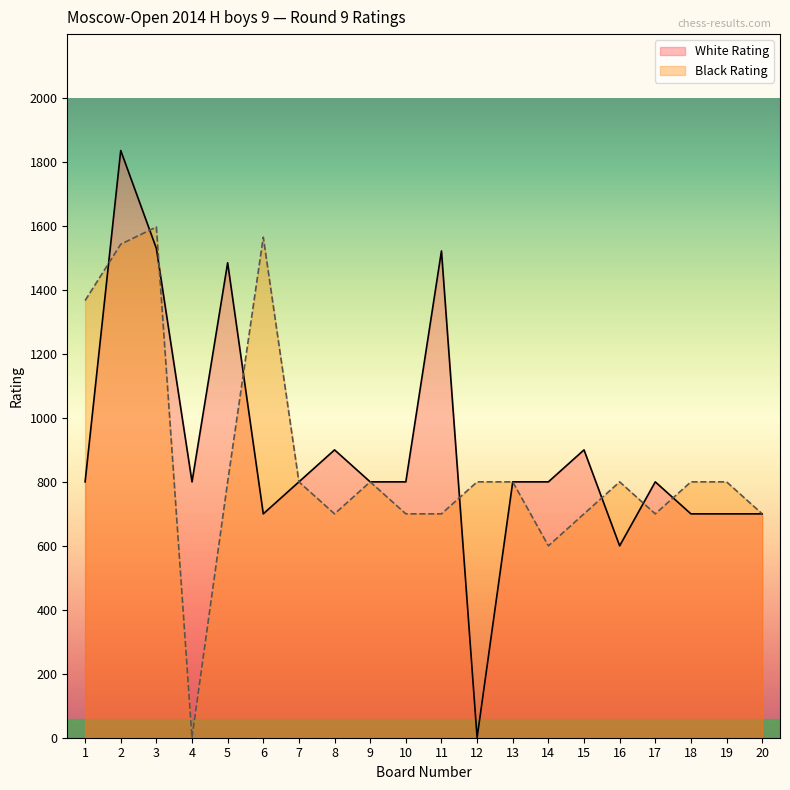

The Black Rating series shows 414 at 17. True or false?

False